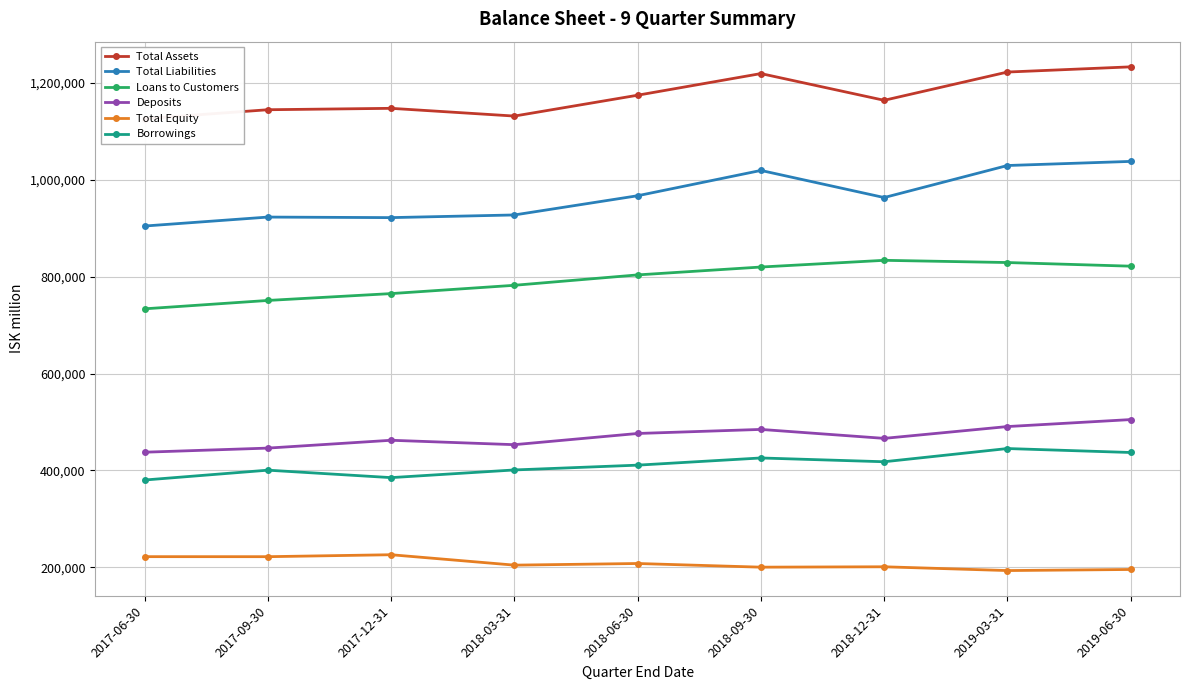

The value of Total Assets at 2018-06-30 is 1174844.0. True or false?

True